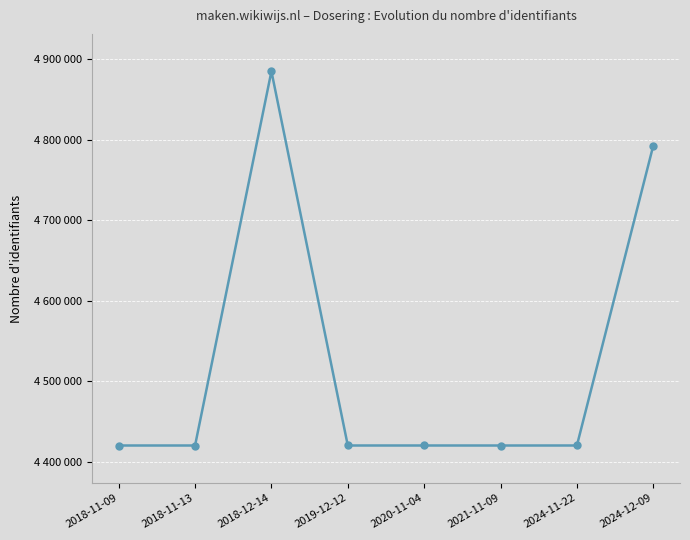

Where does the data first go above 4419978?

2018-12-14